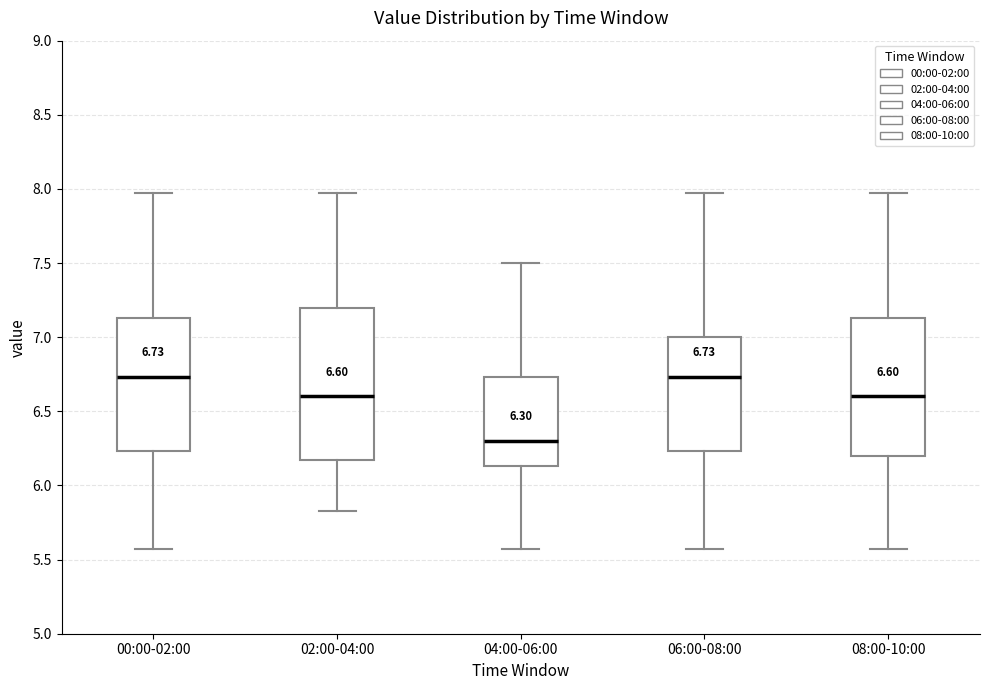

Which box is the tallest, from its lower edge to its upper edge?

02:00-04:00